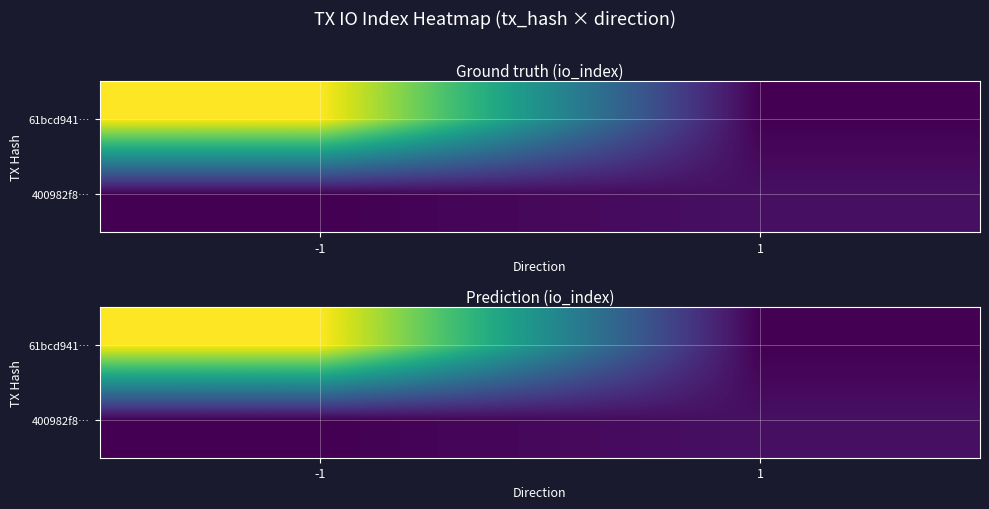

List the labels in order of 61bcd941… value, largest first.

-1, 1